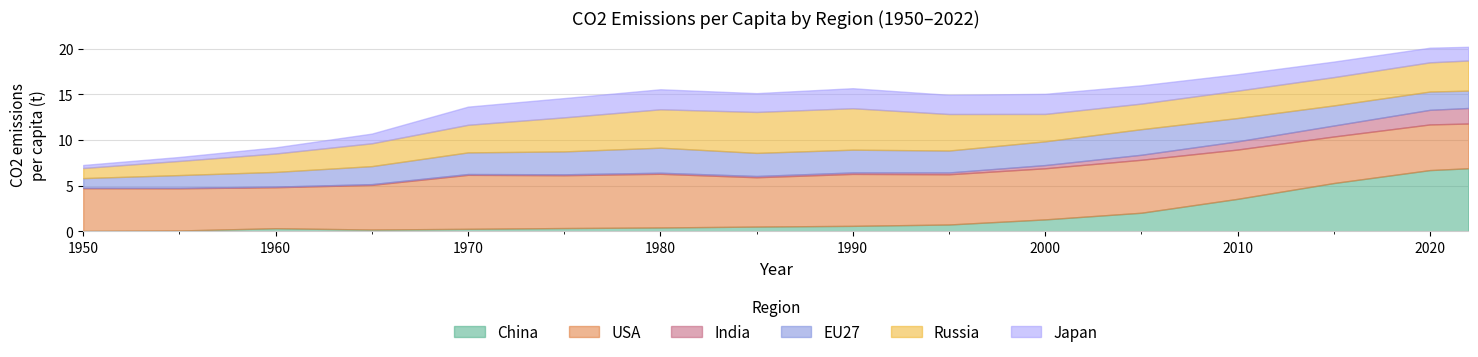

The value of EU27 at 1980 is 0.8. True or false?

False